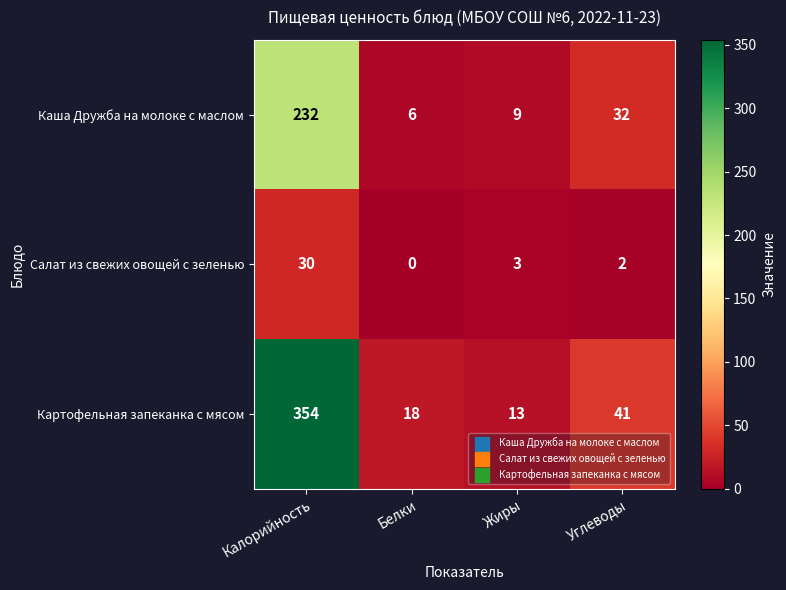

The value of Каша Дружба на молоке с маслом at Углеводы is 14. True or false?

False